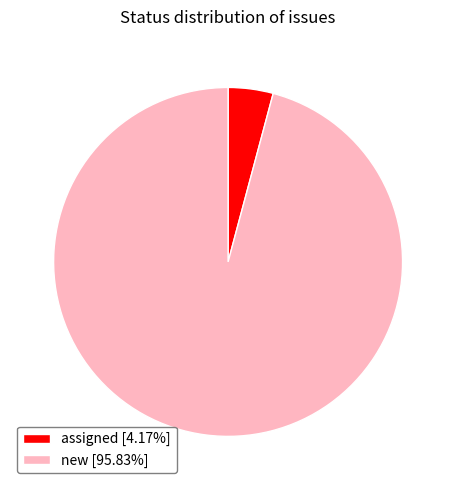

Rank the categories by value from highest to lowest.

new, assigned